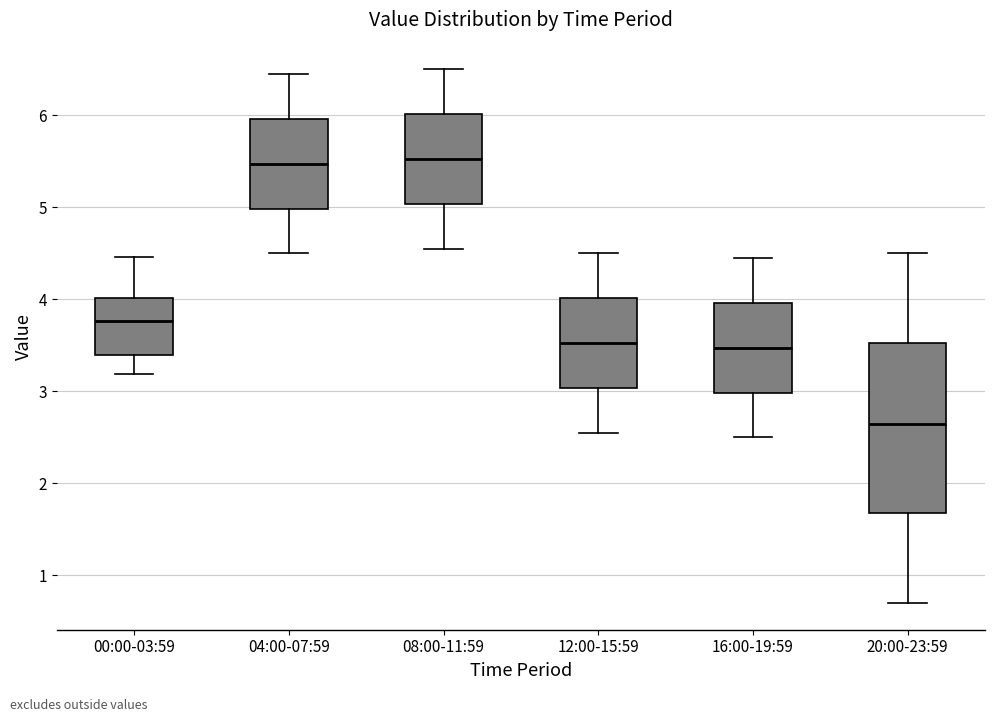

Which box is the tallest, from its lower edge to its upper edge?

20:00-23:59